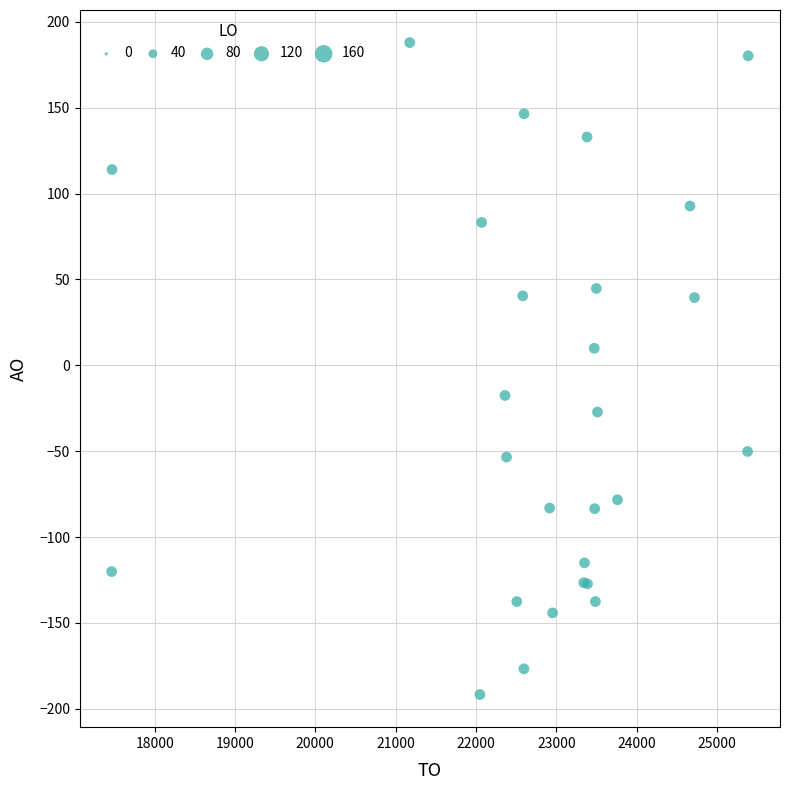

What Y value in the scatter plot is closest to -1?

9.9